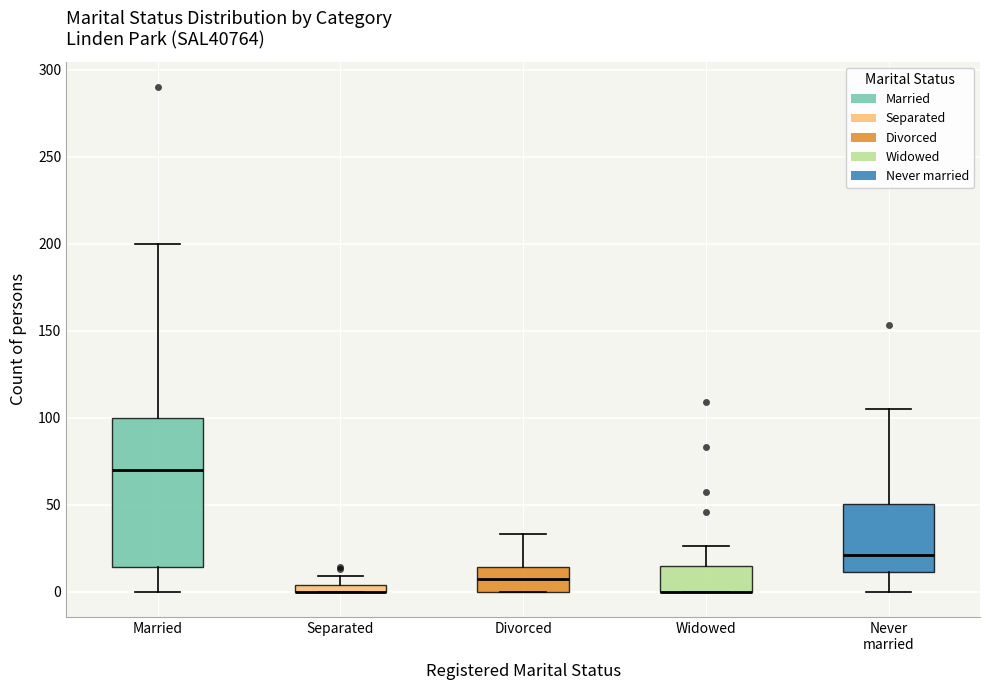

Which box is the tallest, from its lower edge to its upper edge?

Married